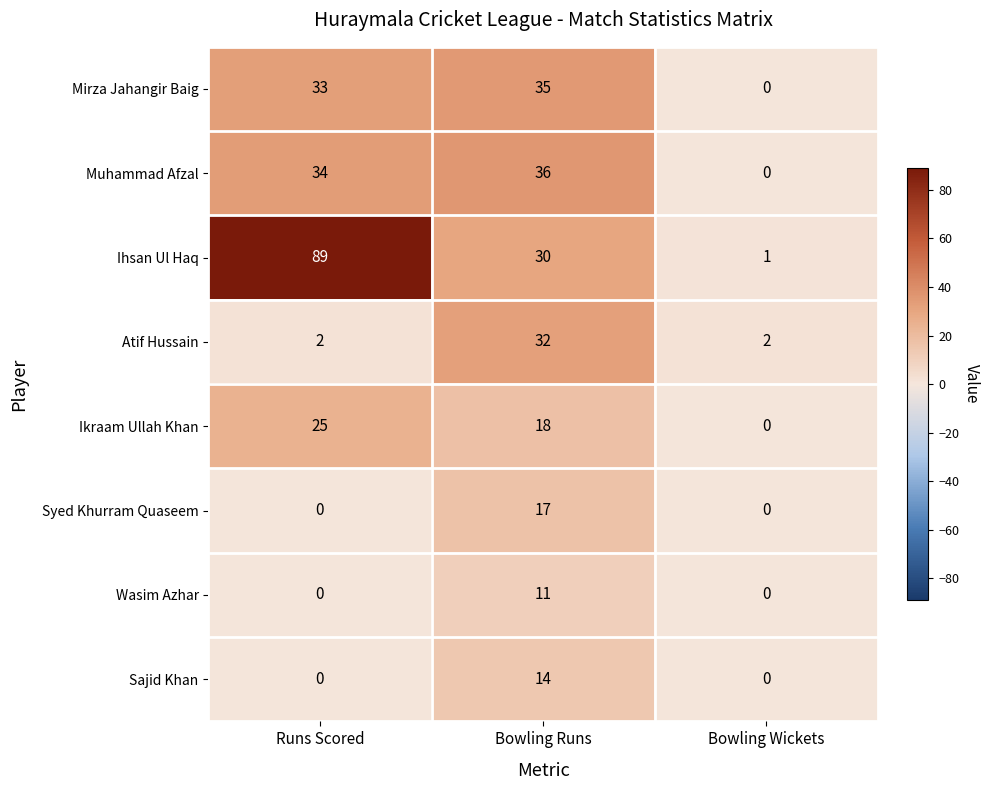

Reading left to right, extract all data points from this chart.

Mirza Jahangir Baig: 33	35	0
Muhammad Afzal: 34	36	0
Ihsan Ul Haq: 89	30	1
Atif Hussain: 2	32	2
Ikraam Ullah Khan: 25	18	0
Syed Khurram Quaseem: 0	17	0
Wasim Azhar: 0	11	0
Sajid Khan: 0	14	0